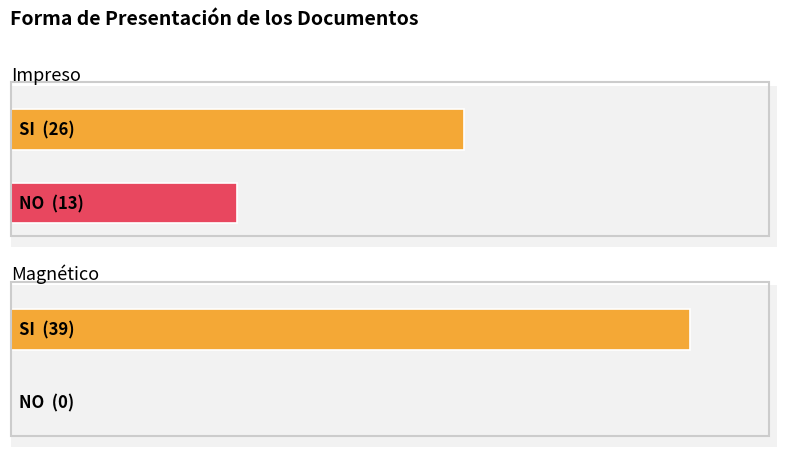

Is the value of NO_IMPRESO at NO (Impreso) greater than the value of SI_IMPRESO at SI (Impreso)?

No